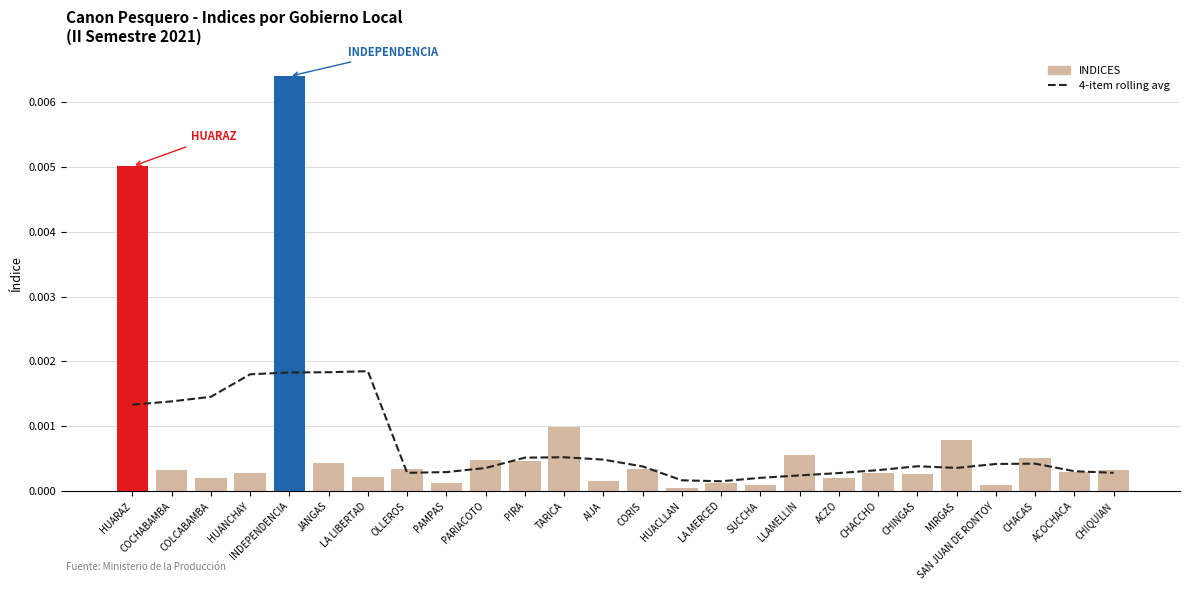

Which series has the widest spread of values?

INDICES